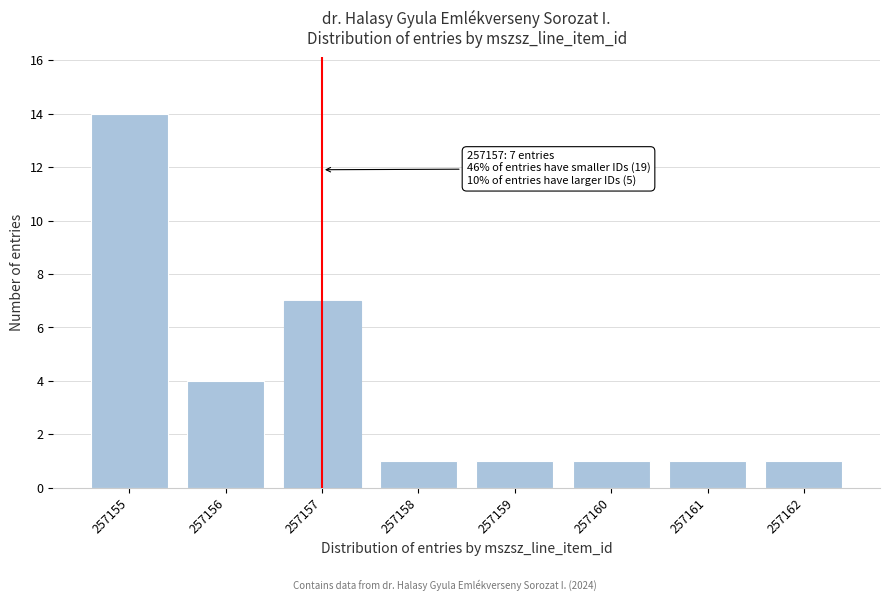

Reading left to right, what are all the values shown in this chart?

14	4	7	1	1	1	1	1